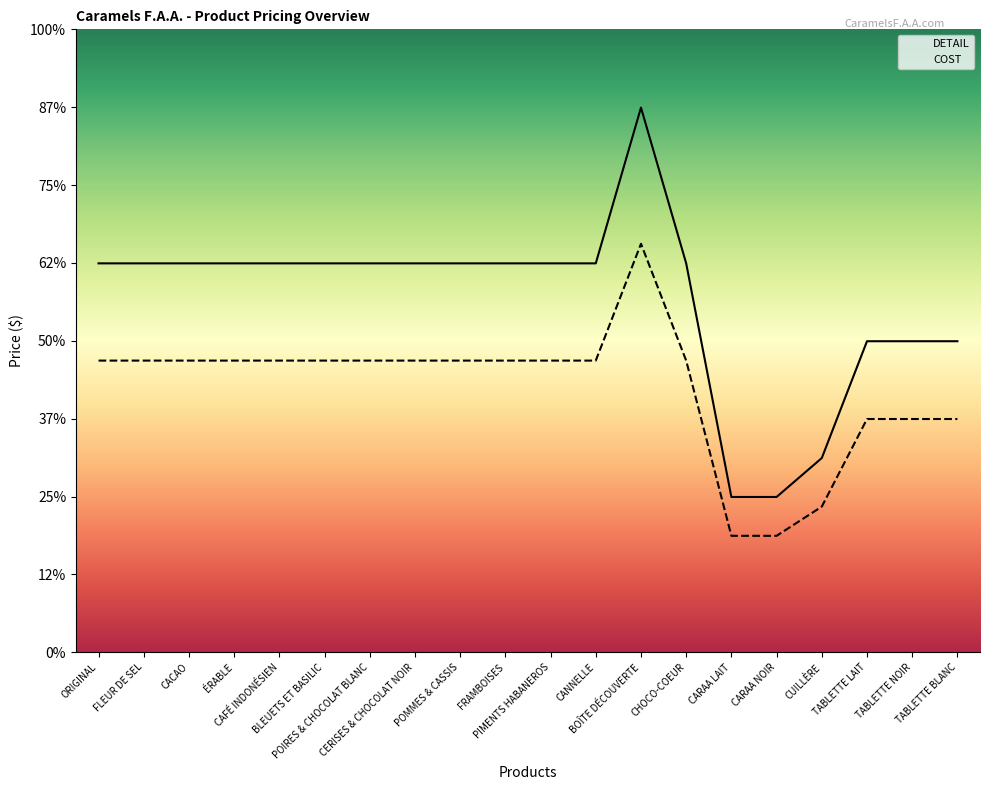

What is the minimum value shown in the chart?

3.0